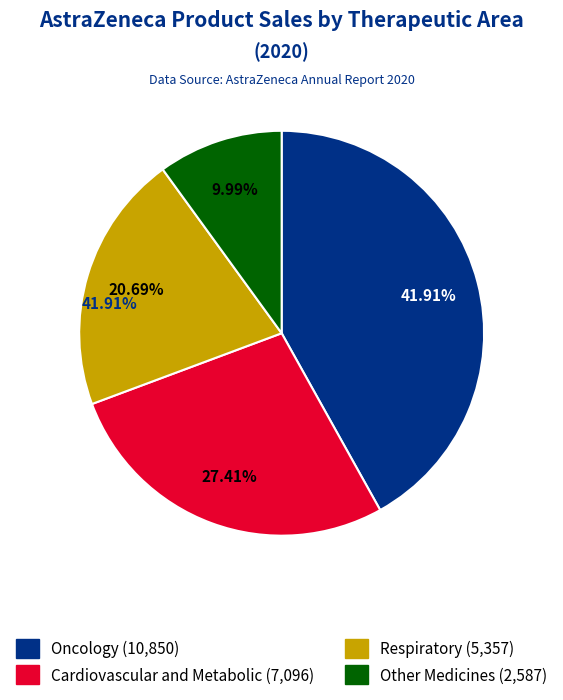

Approximately how many times larger is the value at Cardiovascular and Metabolic compared to Oncology?

0.7